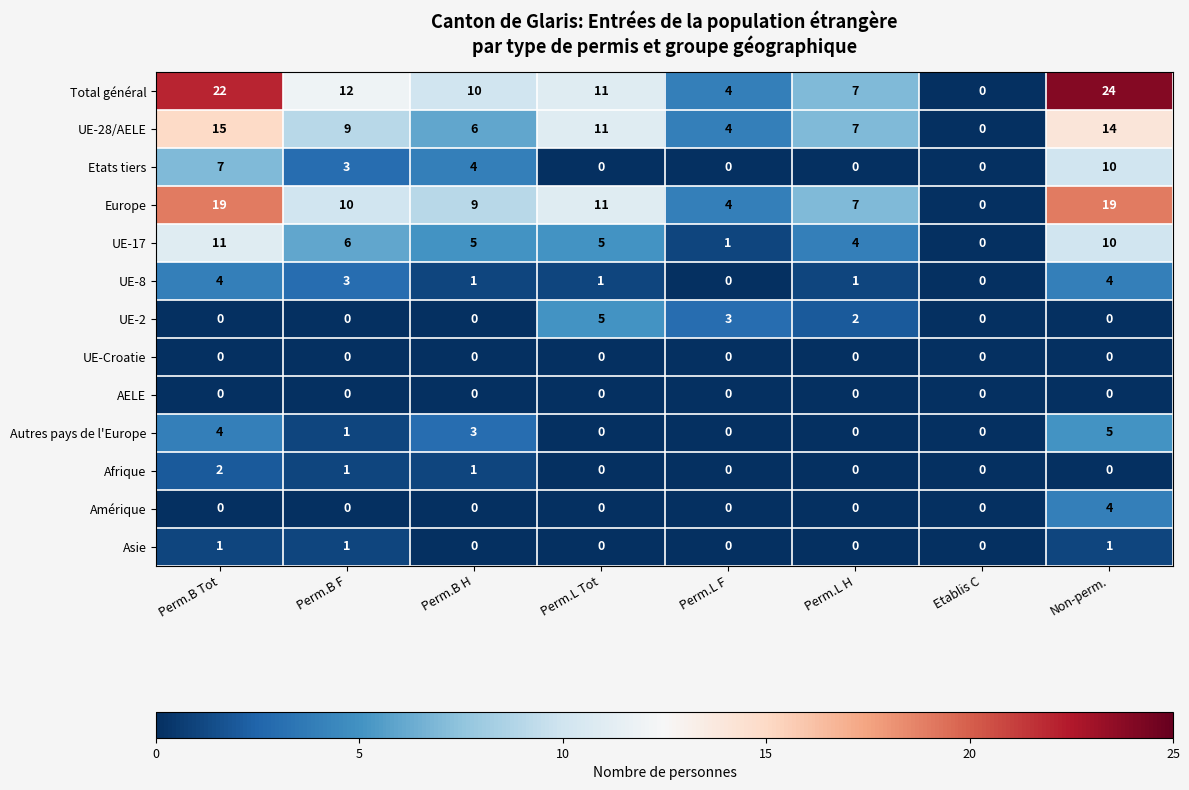

The UE-8 series shows 0 at Perm.B H. True or false?

False